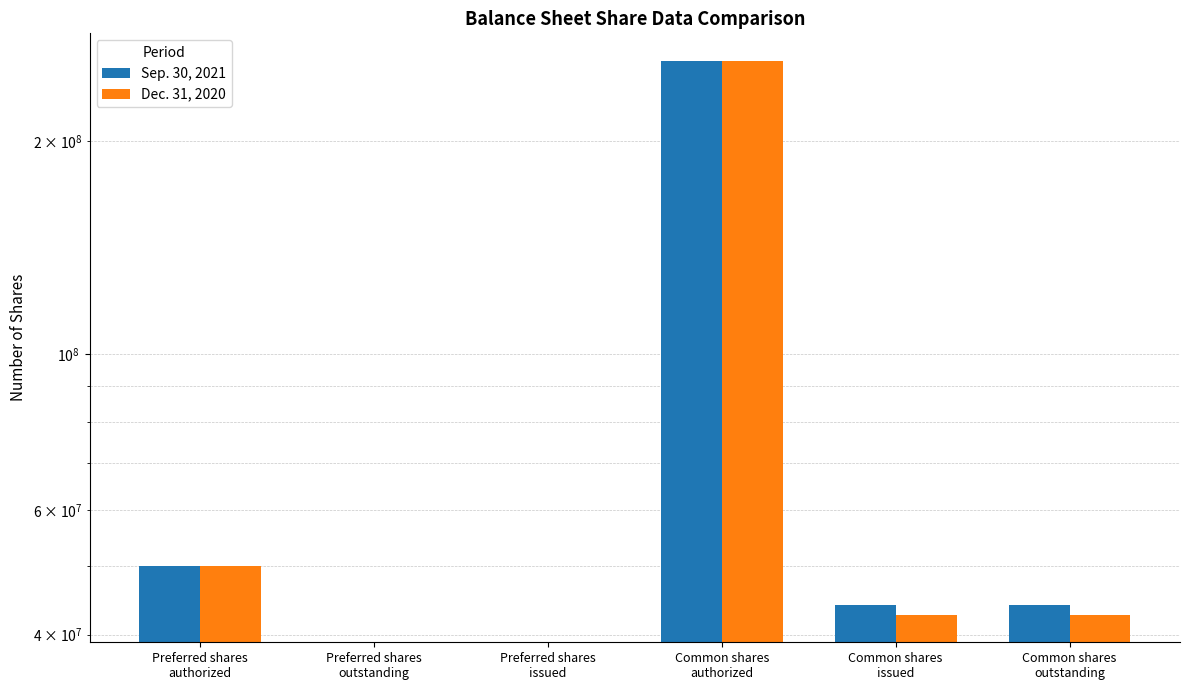

What is the average value of the Dec. 31, 2020 series?

65902303